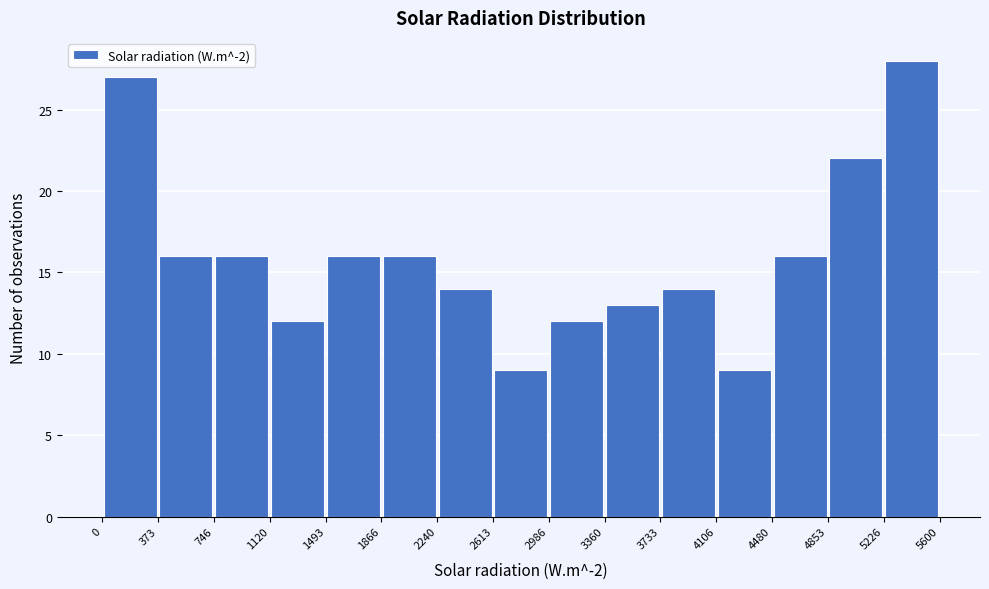

Over which range of the x-axis is the bar tallest?

5226 to 5600